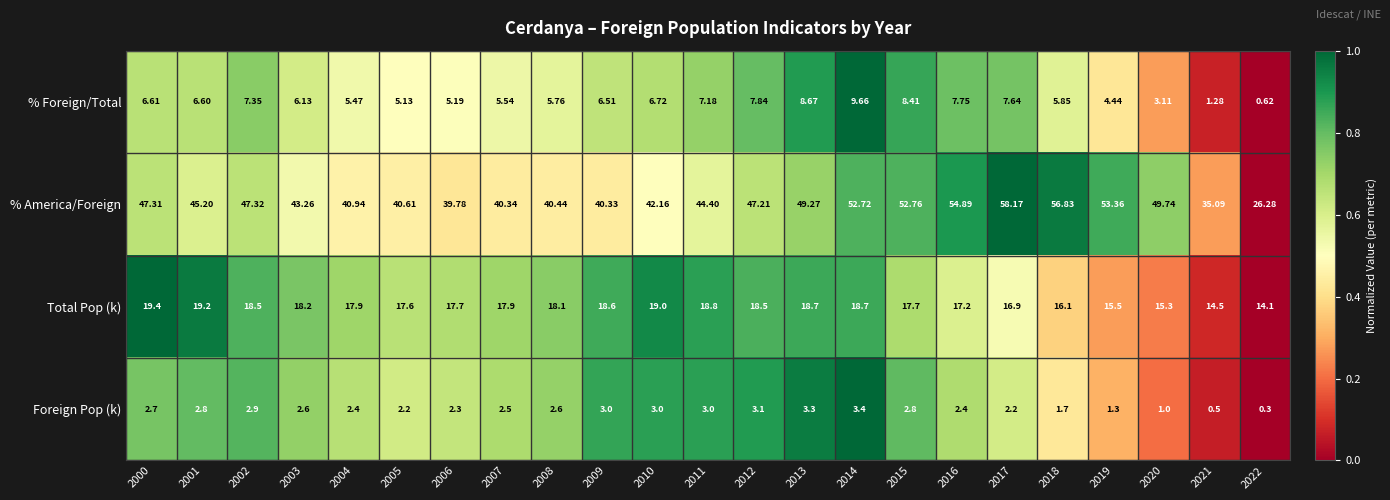

List the series in order of their peak value, highest first.

% America/Foreign, Total Pop (k), % Foreign/Total, Foreign Pop (k)